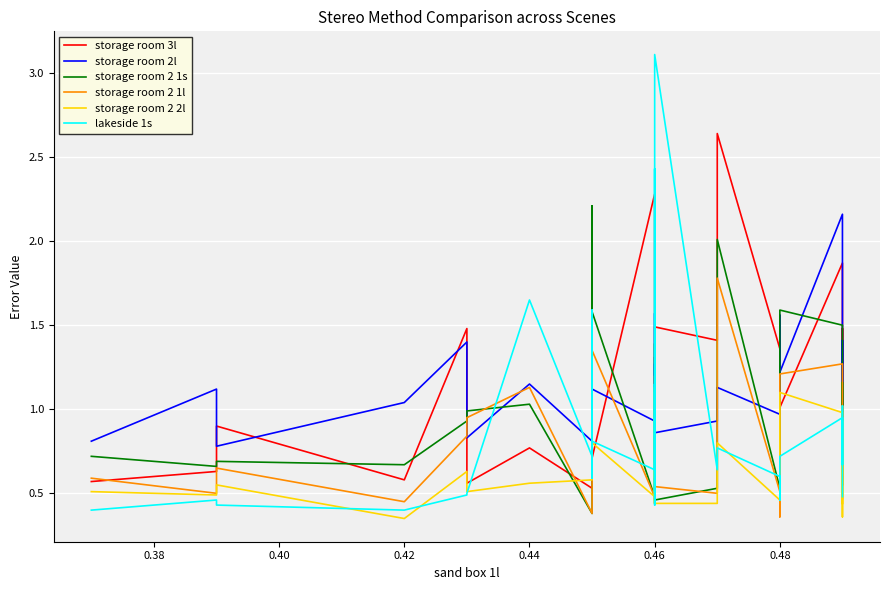

How many lines are shown in the chart?

6